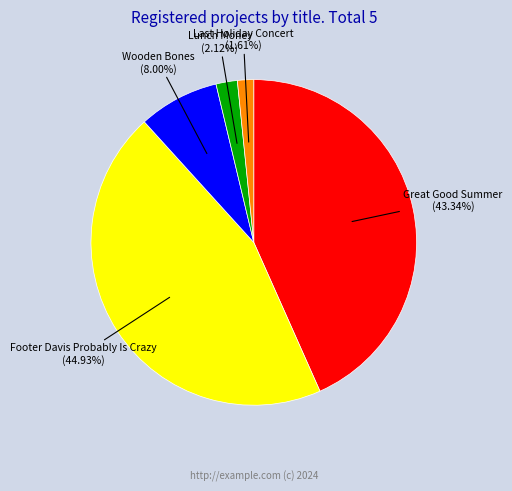

How many segments does this pie chart have?

5